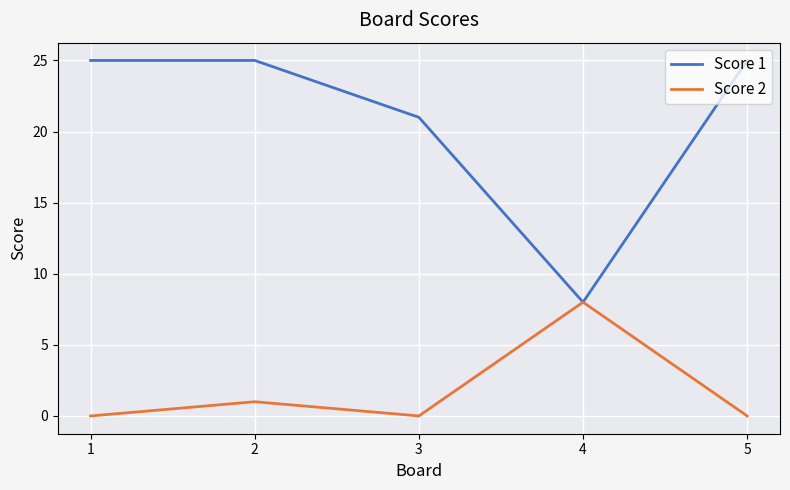

What is the sum of the Score 1 values at 4 and 2?

33